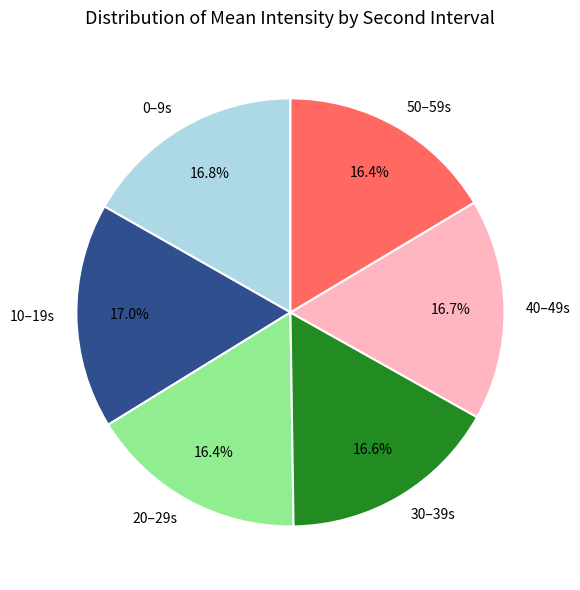

Approximately how many times larger is the value at 30–39s compared to 20–29s?

1.0